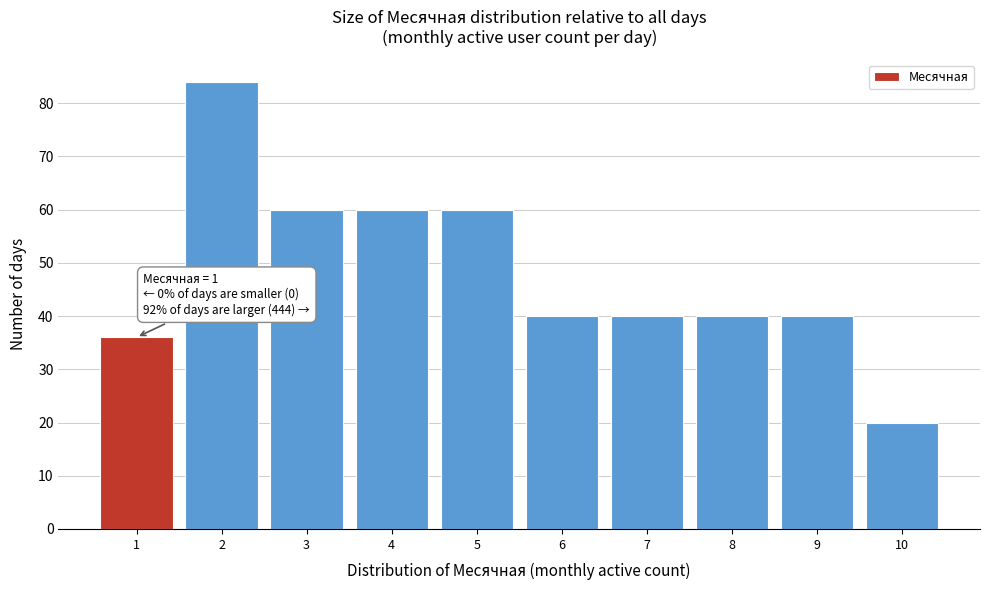

Over which range of the x-axis is the bar tallest?

1.5 to 2.5